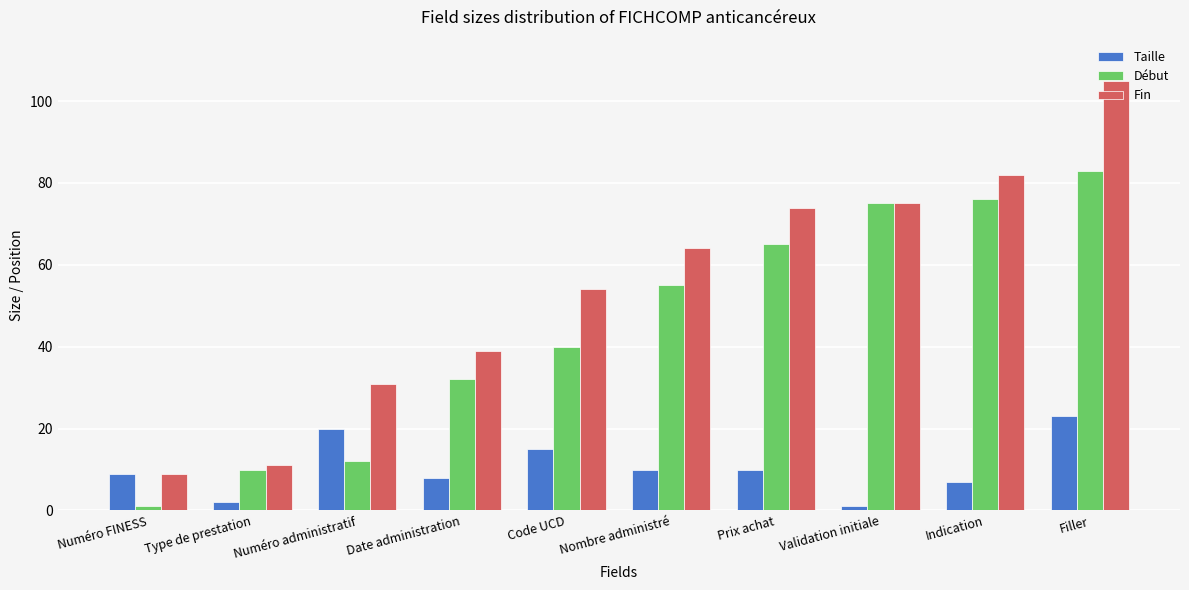

What is the label of the 4th bar from the left?

Date administration